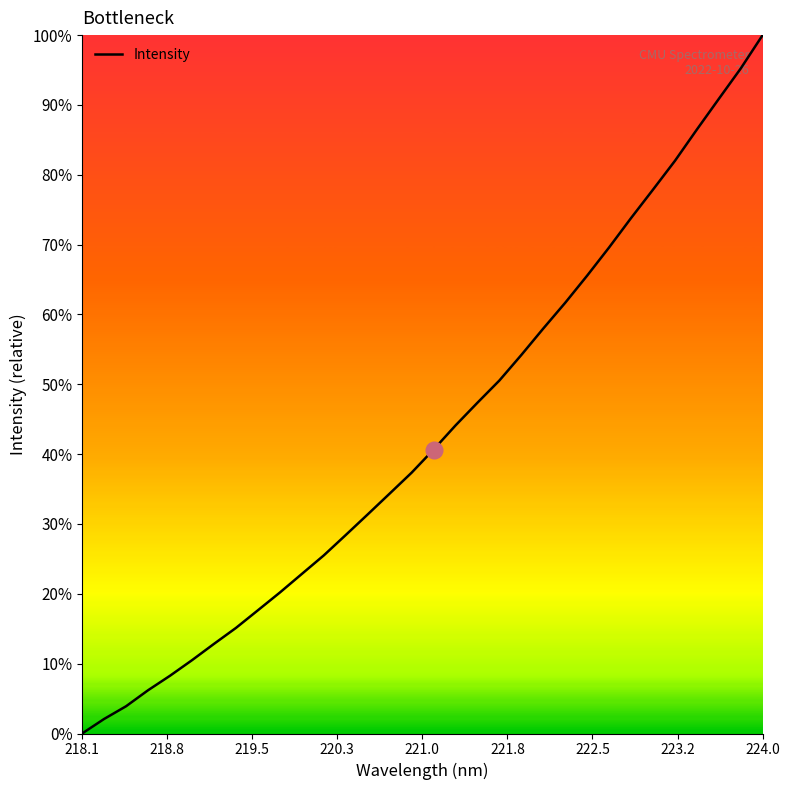

Is this an area chart (filled region under the line)?

No